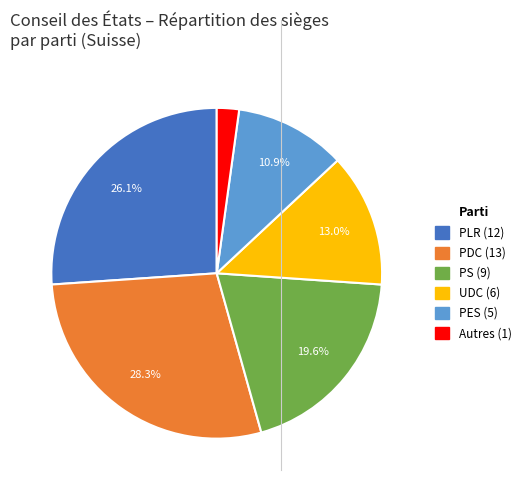

To the nearest percent, what is the difference between the PS and PES slice percentages?

9%